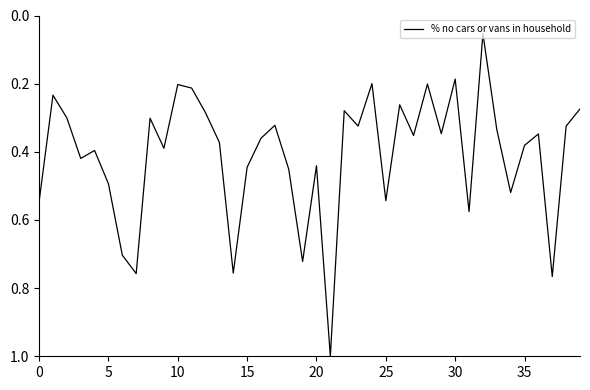

What is the maximum value shown in the chart?

1.0